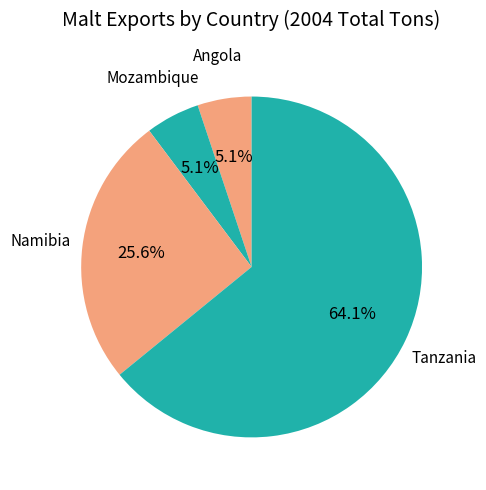

Which slice represents more than half of the pie?

Tanzania